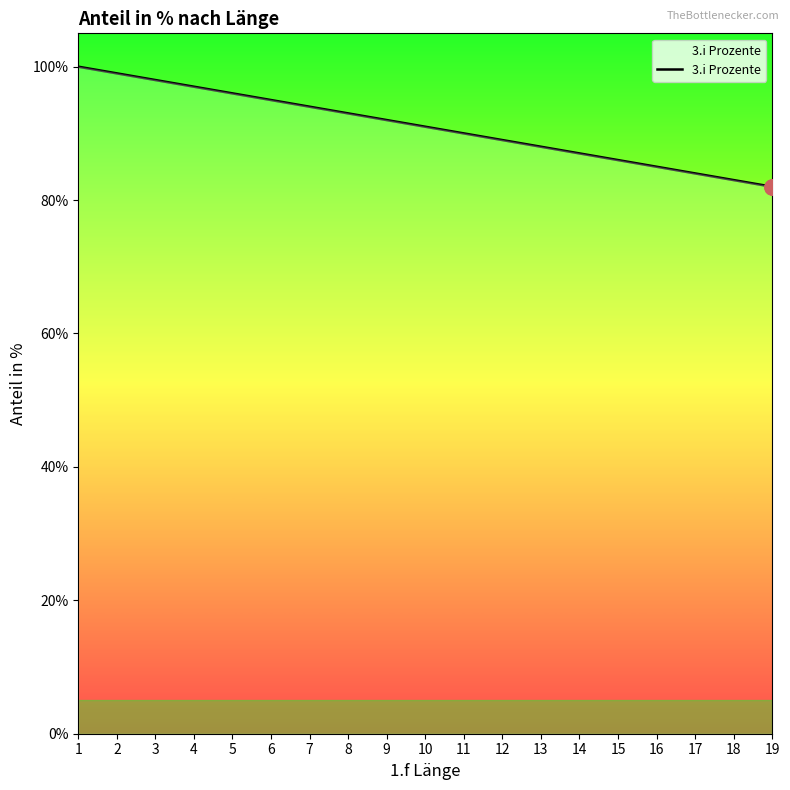

What is the change in value from 4 to 16?

-0.1